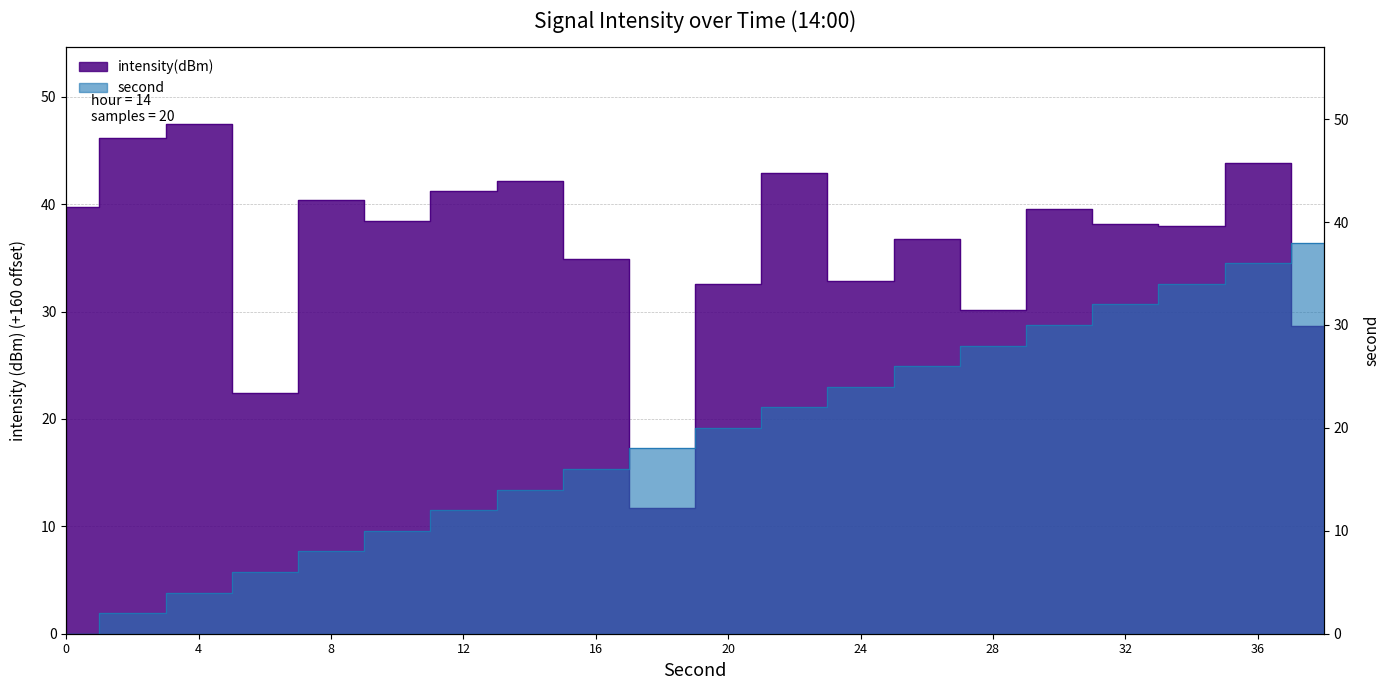

What is the value of the second point at the 2nd from the left?

2.0